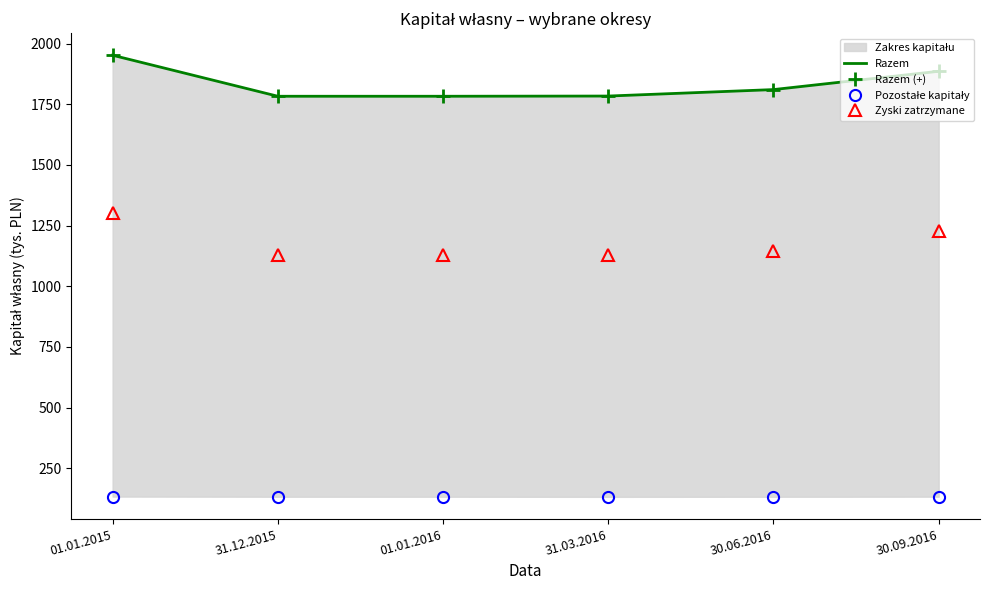

How many series are shown in this chart?

4